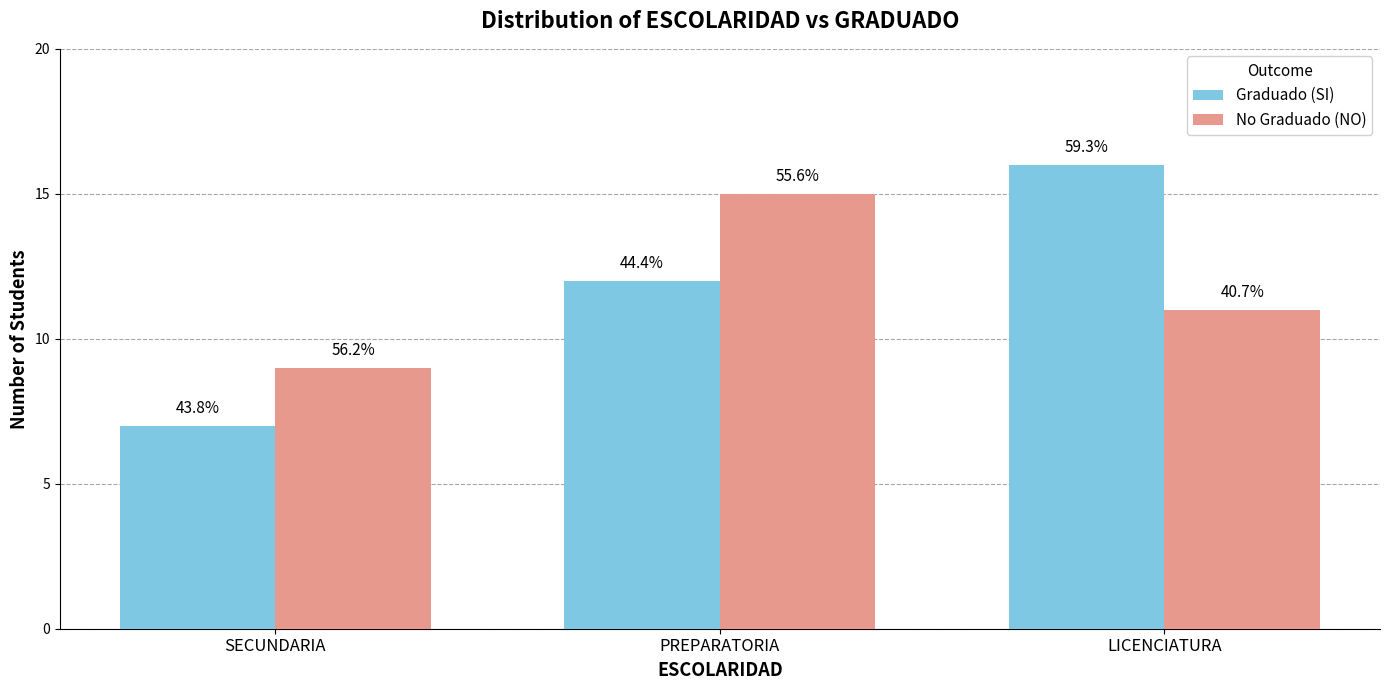

What are all the series names shown in the legend?

Graduado (SI), No Graduado (NO)